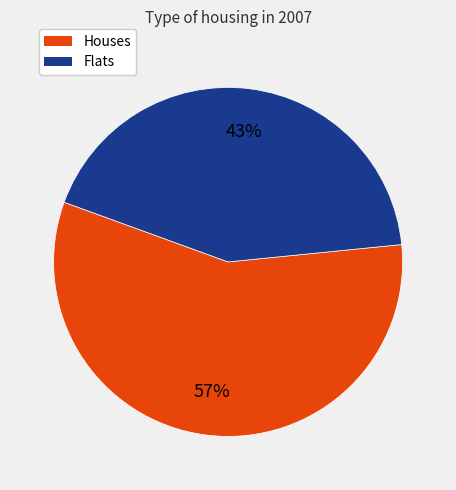

To the nearest percent, what is the difference between the largest and smallest slice percentages?

14%